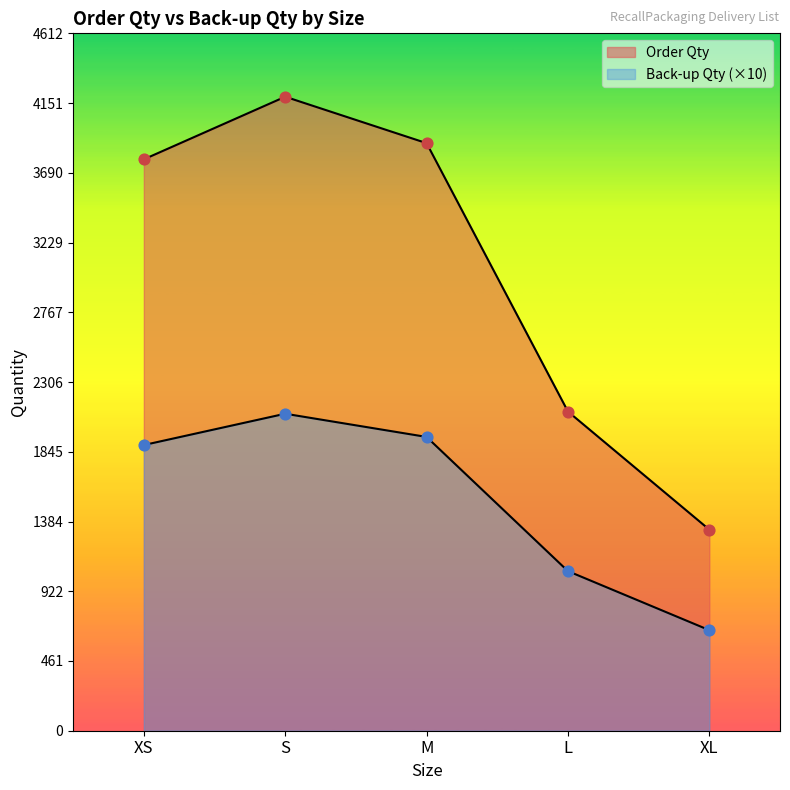

Which series contains the lowest Y value?

Back-up Qty